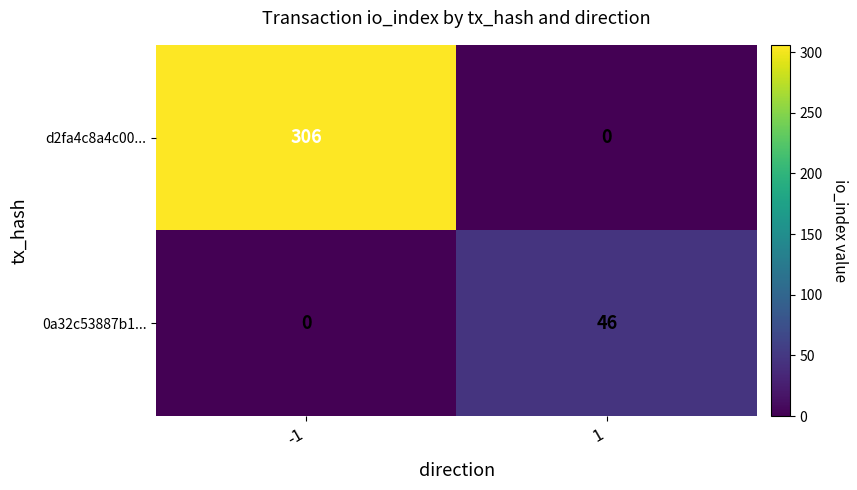

At how many categories does at least one series exceed 54?

1